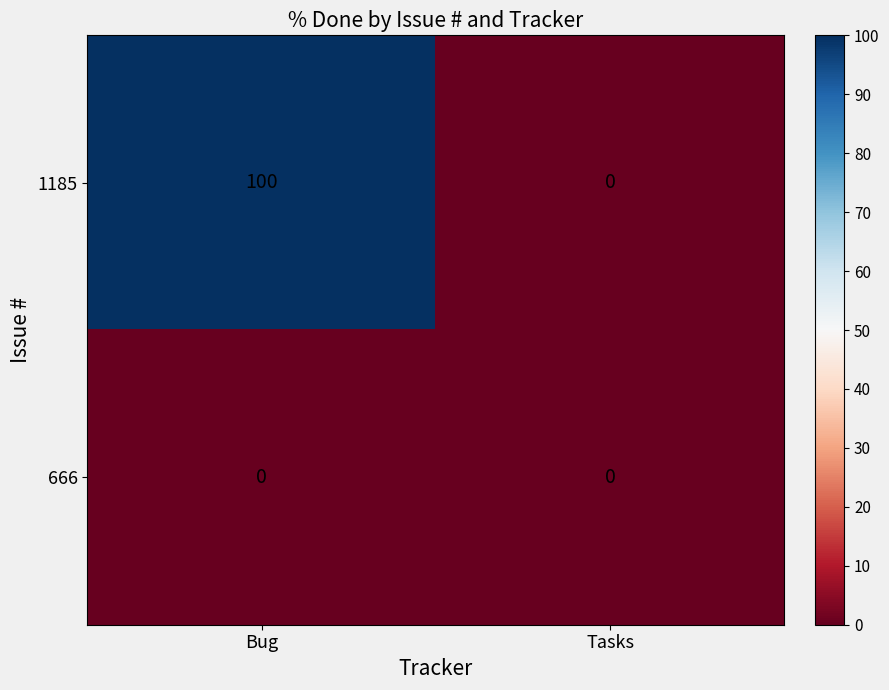

What is the sum of the 1185 values at Bug and Tasks?

100